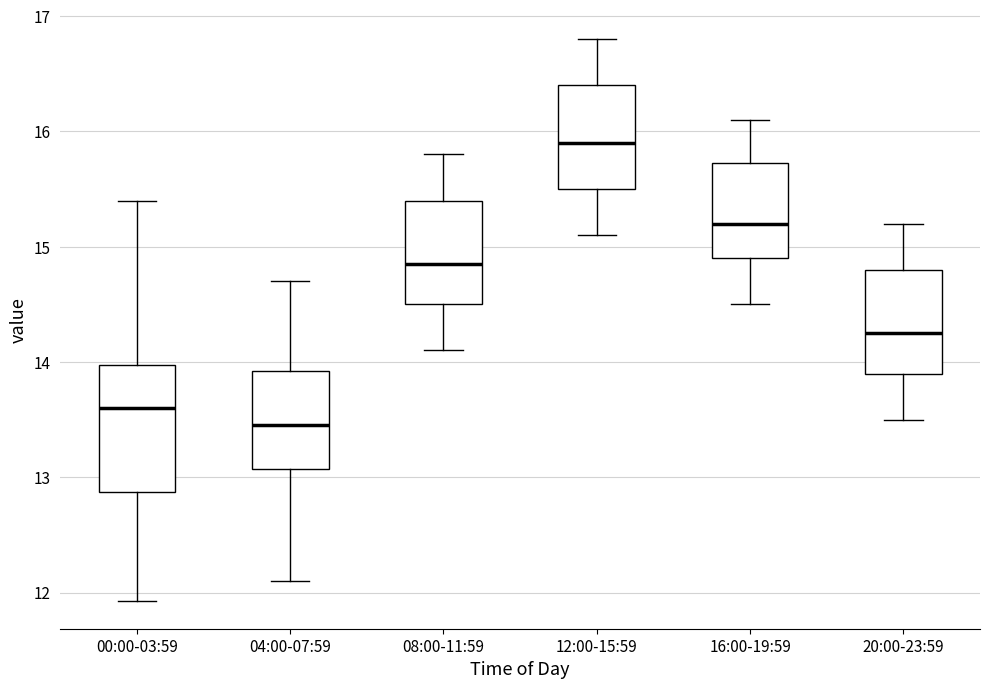

Which box is the tallest, from its lower edge to its upper edge?

00:00-03:59